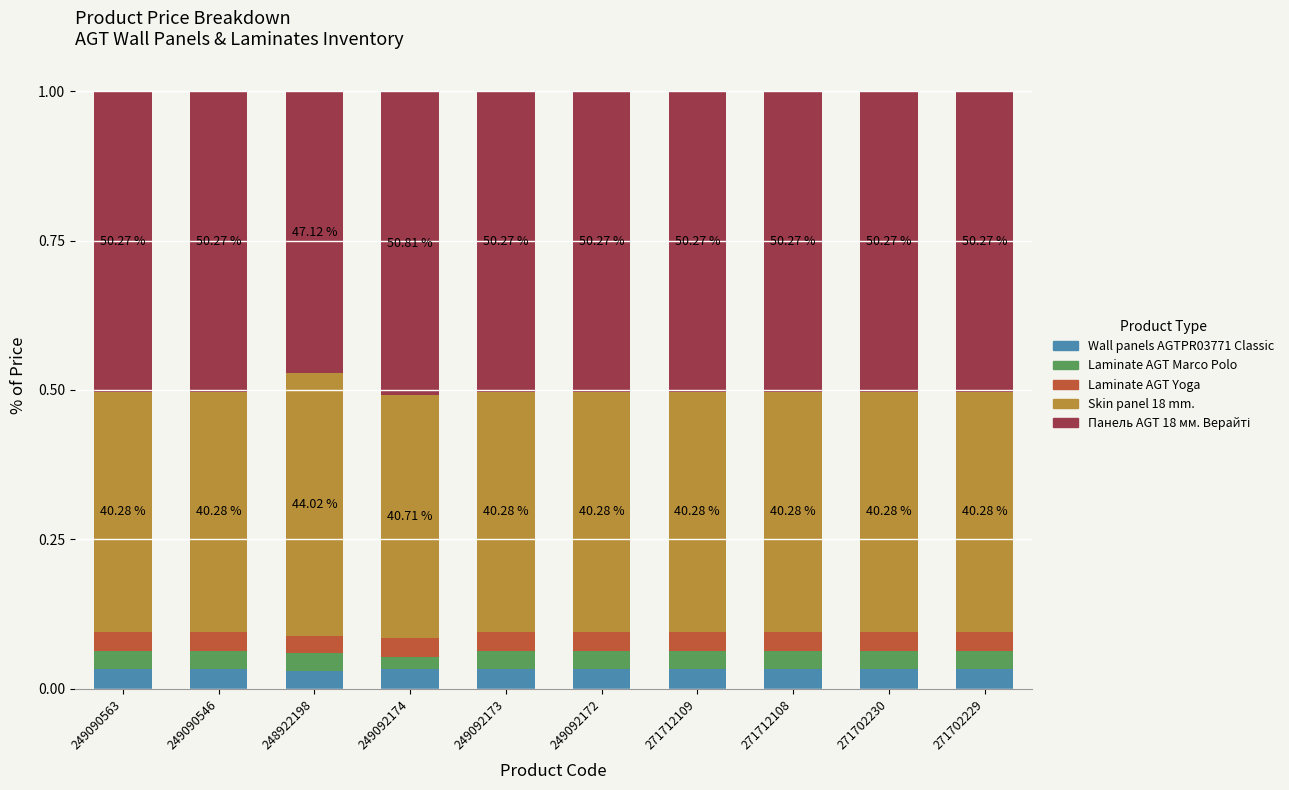

Rank the series by their maximum value, from highest to lowest.

Панель AGT 18 мм. Верайті, Skin panel 18 mm., Wall panels AGTPR03771 Classic, Laminate AGT Yoga, Laminate AGT Marco Polo